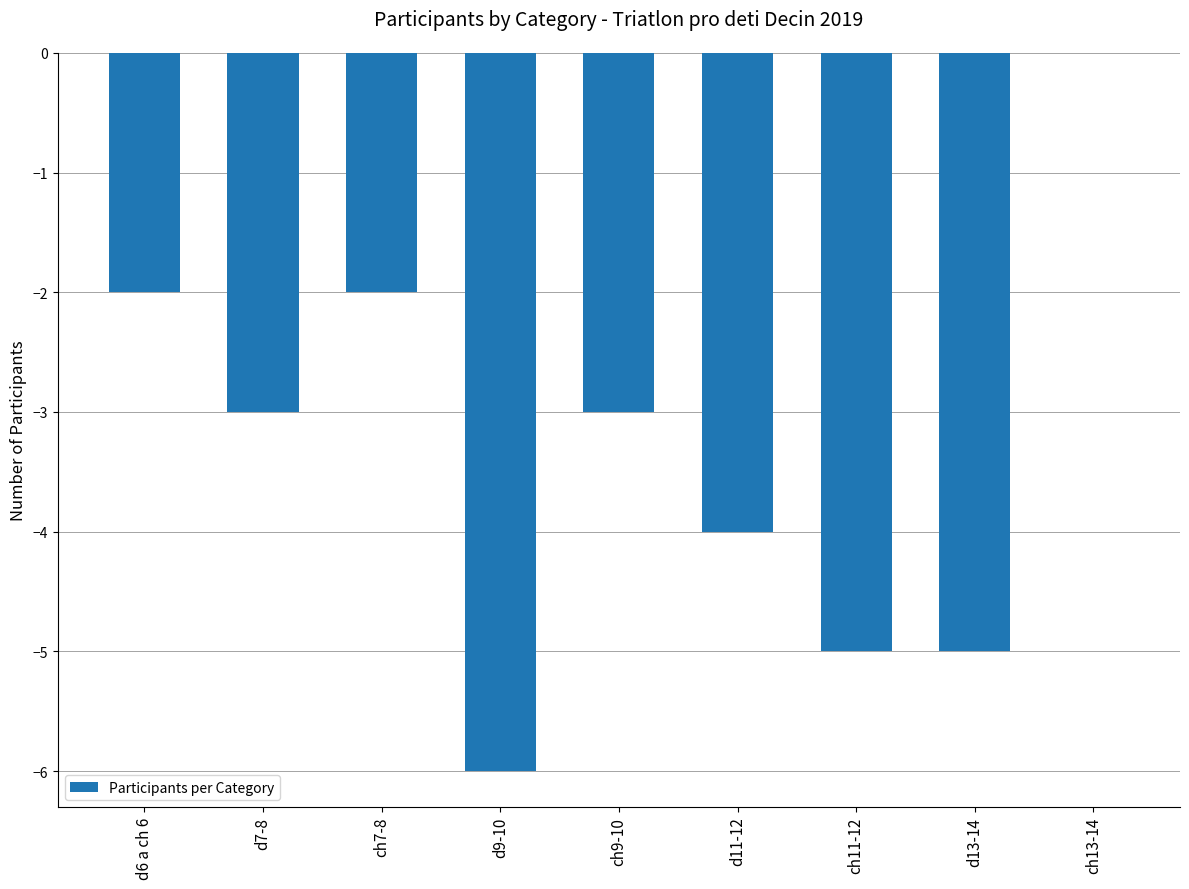

What is the approximate value at d13-14?

-5